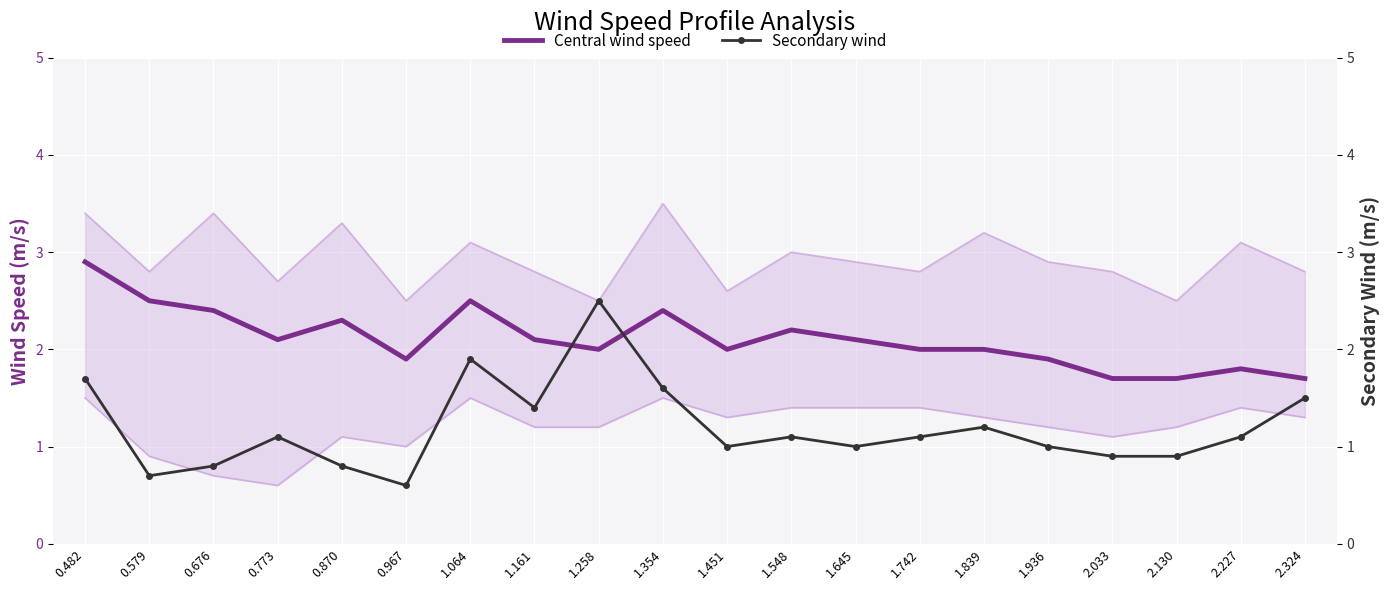

Where is the first local maximum for Central wind speed?

0.870